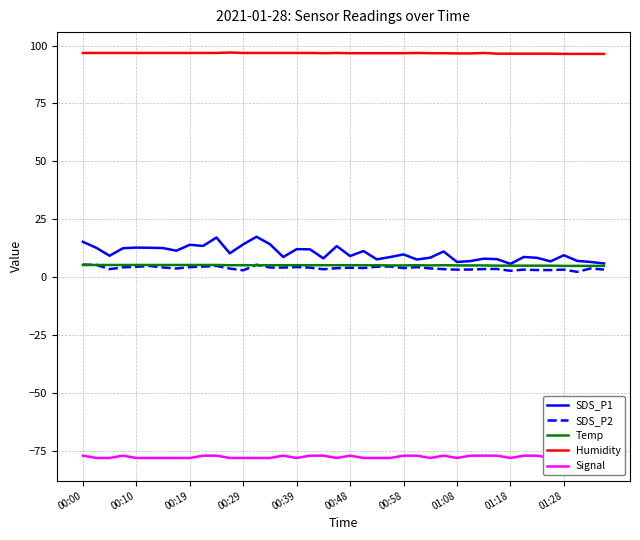

What is the approximate value of Humidity at 30?

96.8